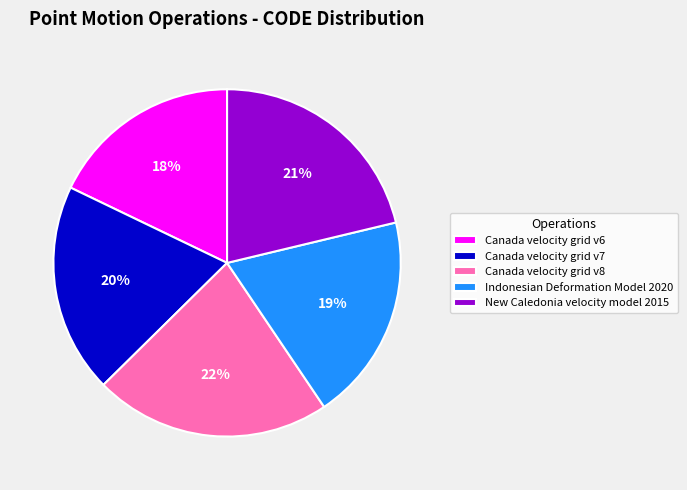

Is the sum of Indonesian Deformation Model 2020 and Canada velocity grid v8 greater than half?

No